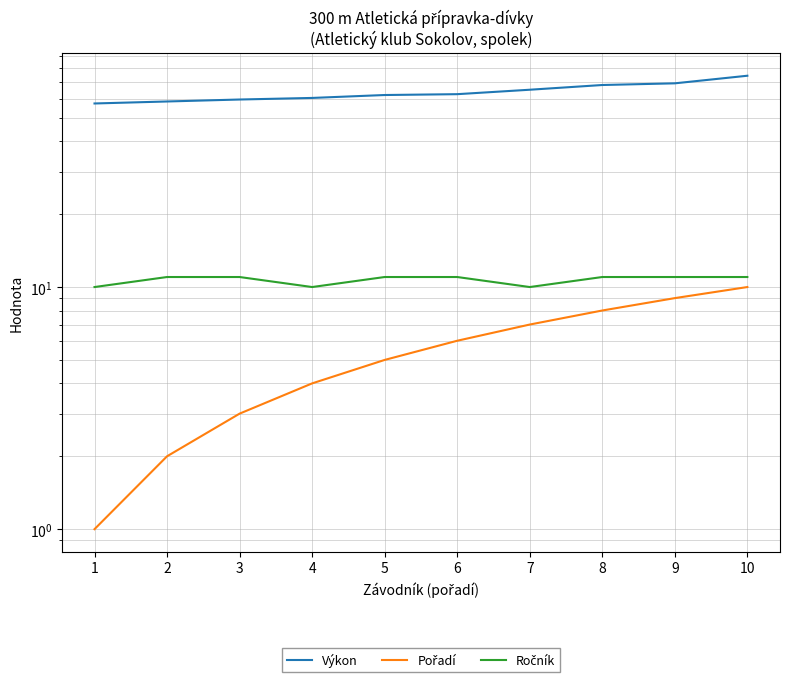

Between 3 and 7, which is larger?

7